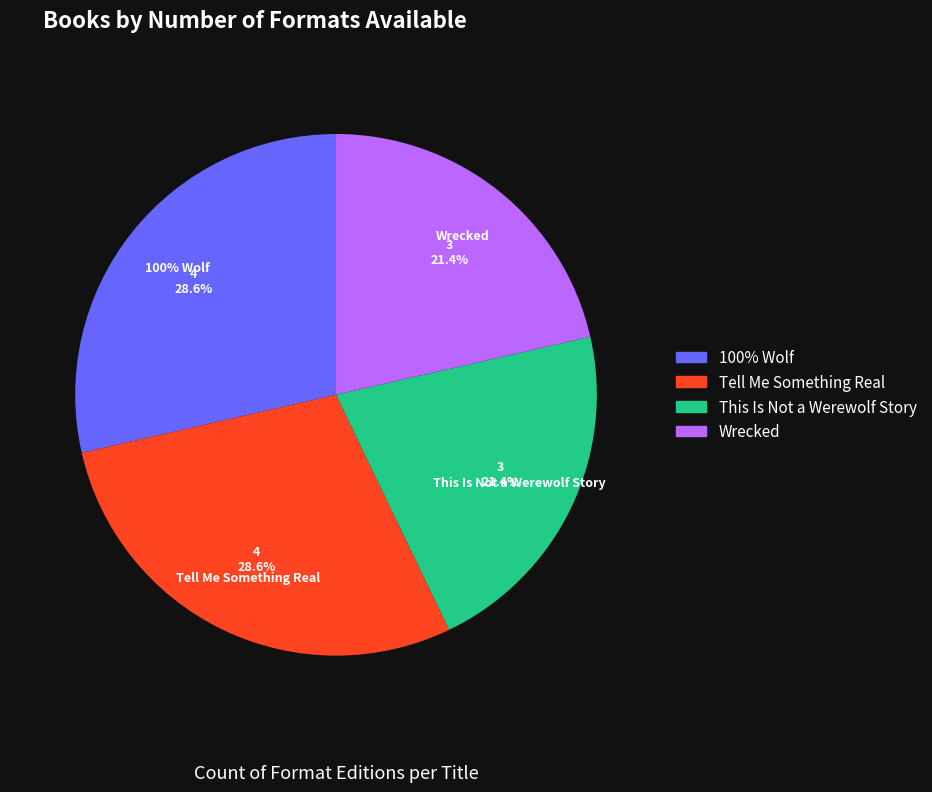

To the nearest percent, what is the average slice percentage?

25%